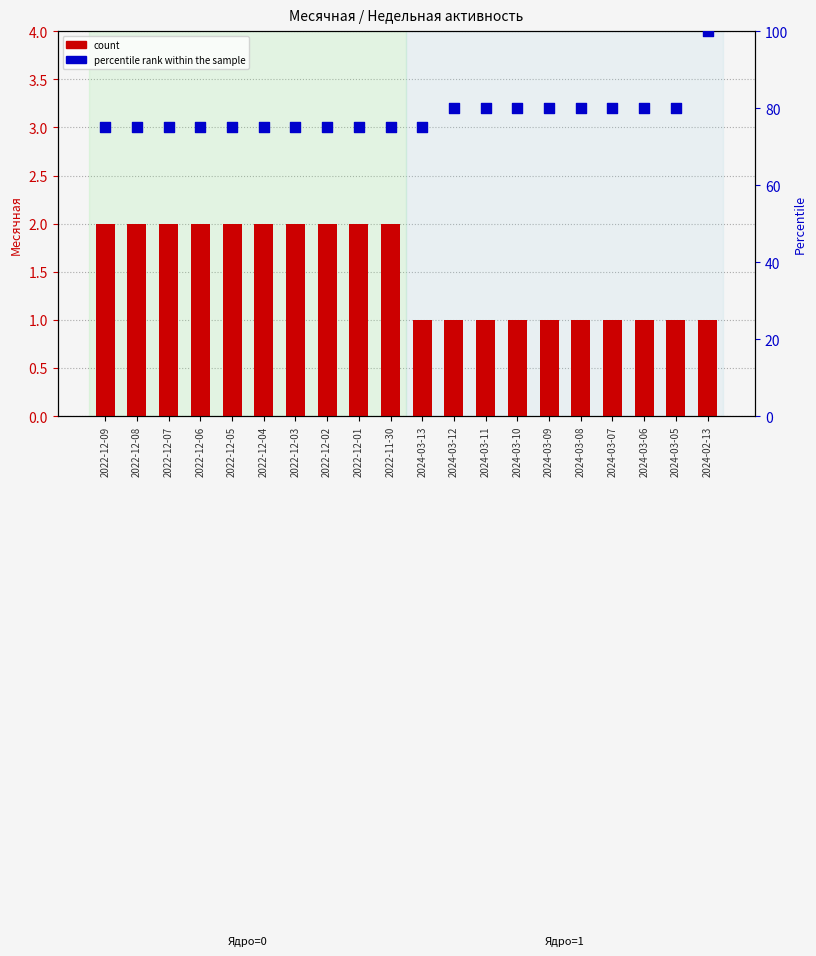

What are all the series names shown in the legend?

count, percentile rank within the sample